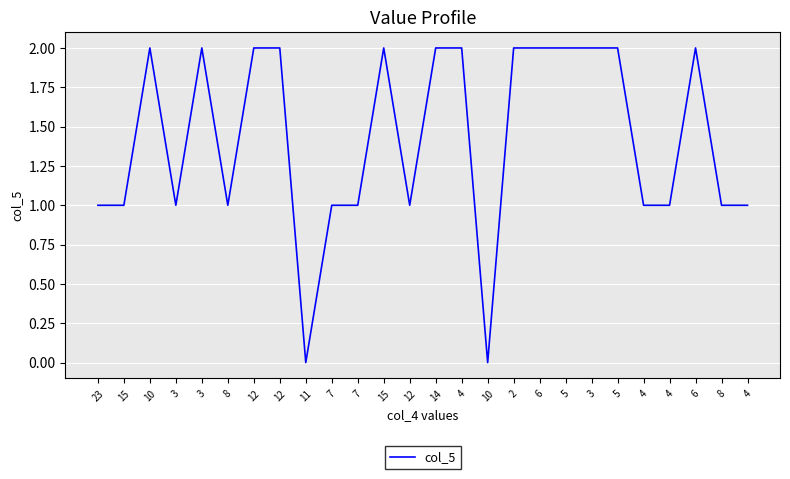

Rank the categories by value from lowest to highest.

11, 10, 23, 15, 3, 8, 7, 7, 12, 4, 4, 8, 4, 10, 3, 12, 12, 15, 14, 4, 2, 6, 5, 3, 5, 6